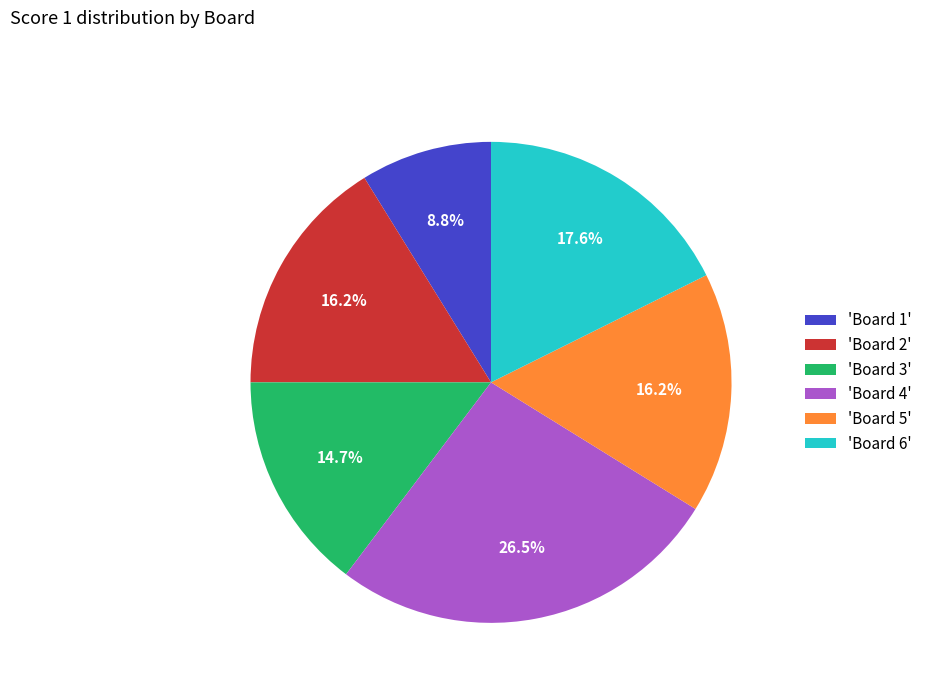

Combined, do 'Board 5' and 'Board 6' account for over 50%?

No